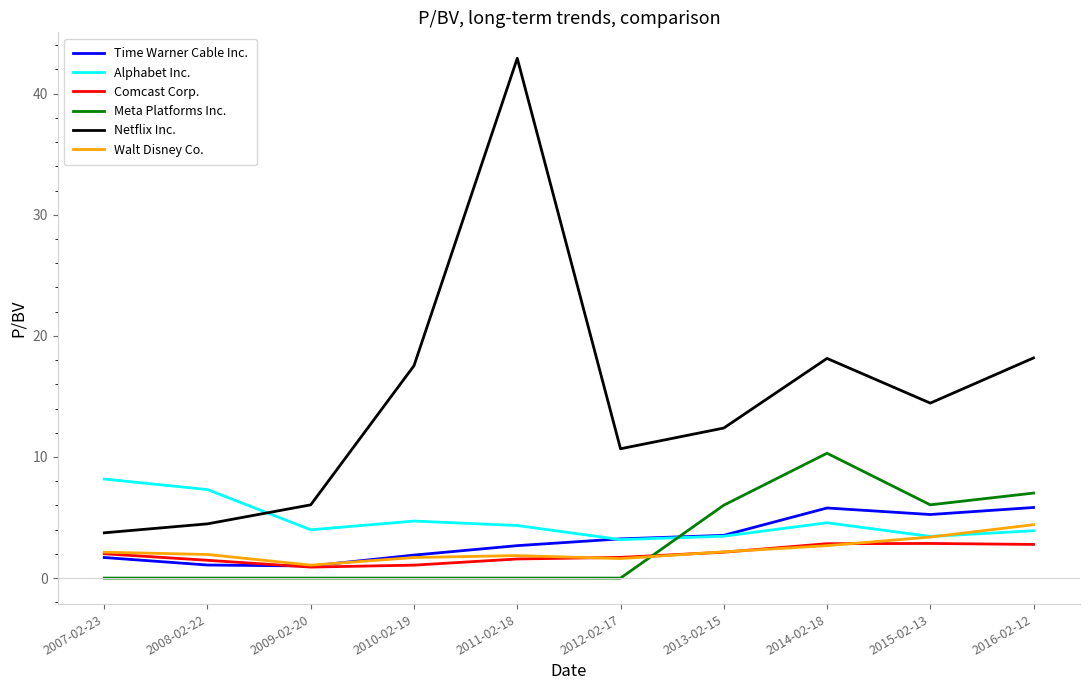

True or false: Comcast Corp. and Meta Platforms Inc. cross at least once.

True